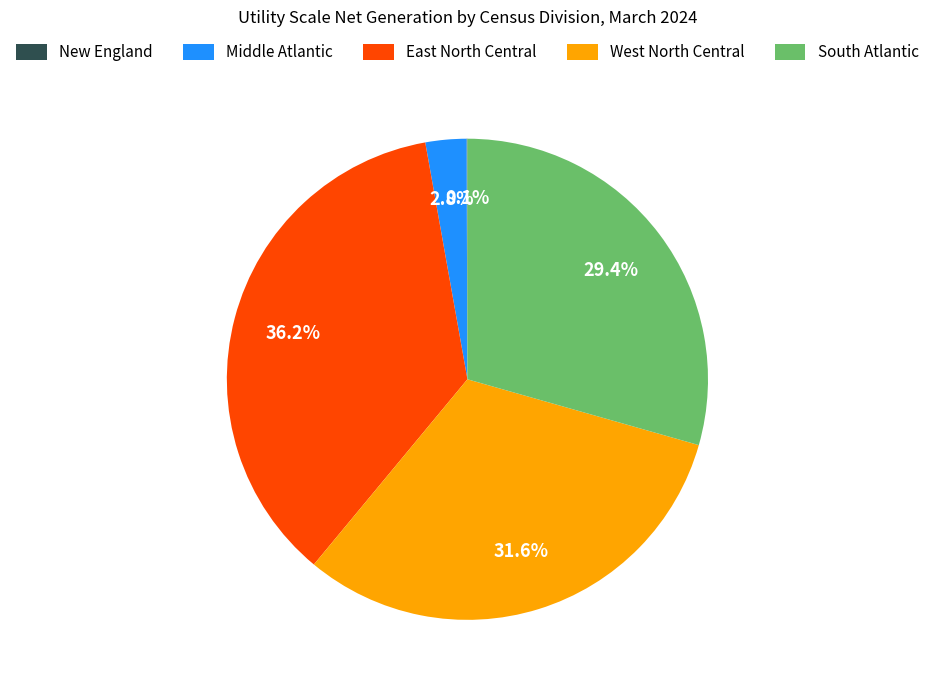

Do East North Central and South Atlantic together represent more than half of the pie?

Yes